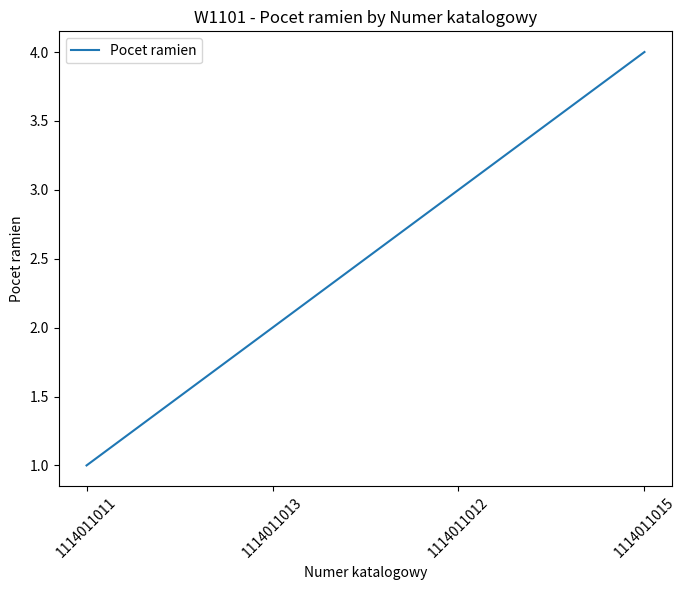

Count the number of data series in this chart.

1